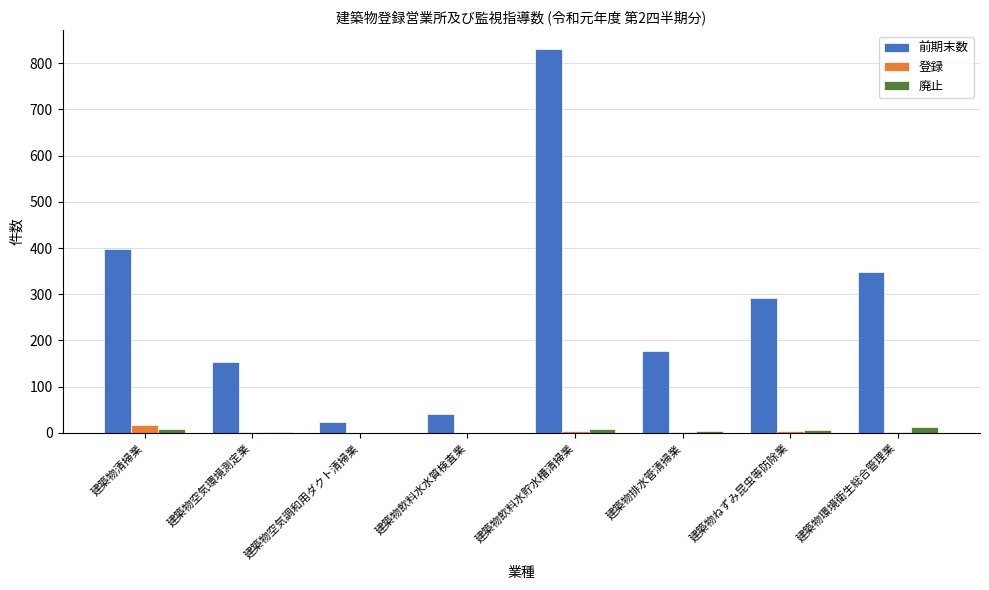

What is the sum of all 前期末数 values?

2263